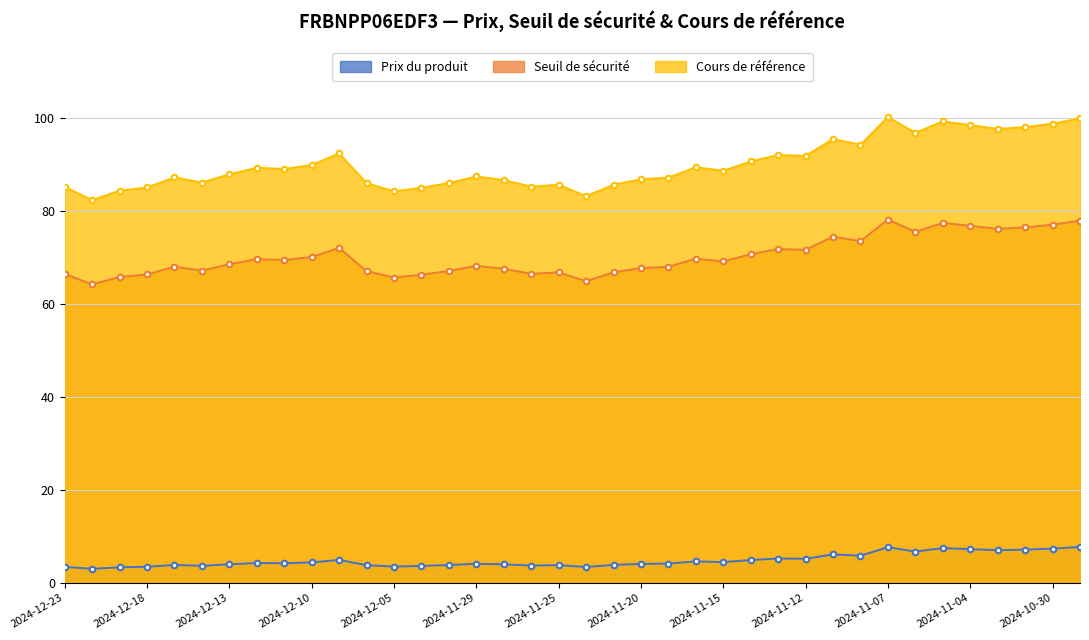

At which category is the sum across all series the highest?

2024-11-07